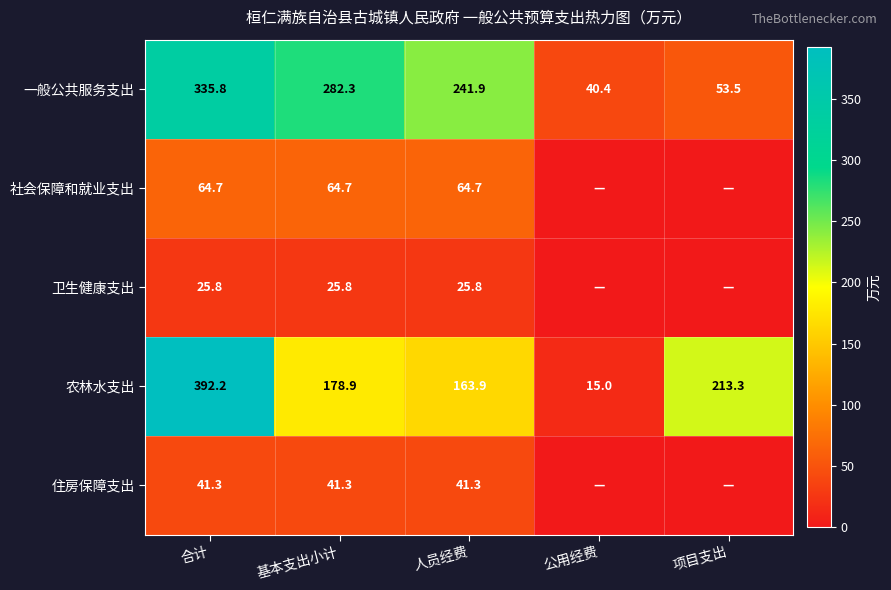

At which category is the sum across all series the highest?

合计